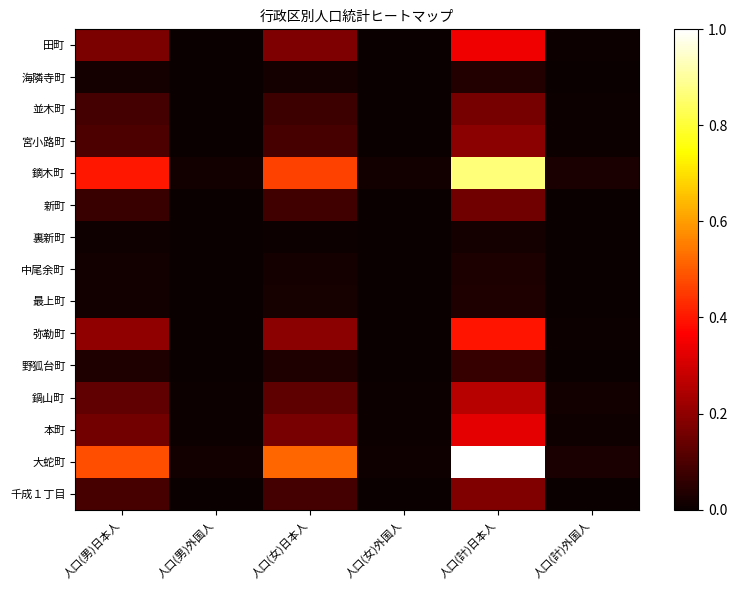

Reading left to right, transcribe all the data shown in this chart.

田町: 人口(男)日本人=0.2	人口(男)外国人=0.0	人口(女)日本人=0.2	人口(女)外国人=0.0	人口(計)日本人=0.3	人口(計)外国人=0.0
海隣寺町: 人口(男)日本人=0.0	人口(男)外国人=0.0	人口(女)日本人=0.0	人口(女)外国人=0.0	人口(計)日本人=0.0	人口(計)外国人=0.0
並木町: 人口(男)日本人=0.1	人口(男)外国人=0.0	人口(女)日本人=0.1	人口(女)外国人=0.0	人口(計)日本人=0.2	人口(計)外国人=0.0
宮小路町: 人口(男)日本人=0.1	人口(男)外国人=0.0	人口(女)日本人=0.1	人口(女)外国人=0.0	人口(計)日本人=0.2	人口(計)外国人=0.0
鏑木町: 人口(男)日本人=0.4	人口(男)外国人=0.0	人口(女)日本人=0.5	人口(女)外国人=0.0	人口(計)日本人=0.9	人口(計)外国人=0.0
新町: 人口(男)日本人=0.1	人口(男)外国人=0.0	人口(女)日本人=0.1	人口(女)外国人=0.0	人口(計)日本人=0.2	人口(計)外国人=0.0
裏新町: 人口(男)日本人=0.0	人口(男)外国人=0.0	人口(女)日本人=0.0	人口(女)外国人=0.0	人口(計)日本人=0.0	人口(計)外国人=0.0
中尾余町: 人口(男)日本人=0.0	人口(男)外国人=0.0	人口(女)日本人=0.0	人口(女)外国人=0.0	人口(計)日本人=0.0	人口(計)外国人=0.0
最上町: 人口(男)日本人=0.0	人口(男)外国人=0.0	人口(女)日本人=0.0	人口(女)外国人=0.0	人口(計)日本人=0.0	人口(計)外国人=0.0
弥勒町: 人口(男)日本人=0.2	人口(男)外国人=0.0	人口(女)日本人=0.2	人口(女)外国人=0.0	人口(計)日本人=0.4	人口(計)外国人=0.0
野狐台町: 人口(男)日本人=0.0	人口(男)外国人=0.0	人口(女)日本人=0.0	人口(女)外国人=0.0	人口(計)日本人=0.1	人口(計)外国人=0.0
鍋山町: 人口(男)日本人=0.1	人口(男)外国人=0.0	人口(女)日本人=0.1	人口(女)外国人=0.0	人口(計)日本人=0.3	人口(計)外国人=0.0
本町: 人口(男)日本人=0.2	人口(男)外国人=0.0	人口(女)日本人=0.2	人口(女)外国人=0.0	人口(計)日本人=0.3	人口(計)外国人=0.0
大蛇町: 人口(男)日本人=0.5	人口(男)外国人=0.0	人口(女)日本人=0.5	人口(女)外国人=0.0	人口(計)日本人=1.0	人口(計)外国人=0.0
千成１丁目: 人口(男)日本人=0.1	人口(男)外国人=0.0	人口(女)日本人=0.1	人口(女)外国人=0.0	人口(計)日本人=0.2	人口(計)外国人=0.0